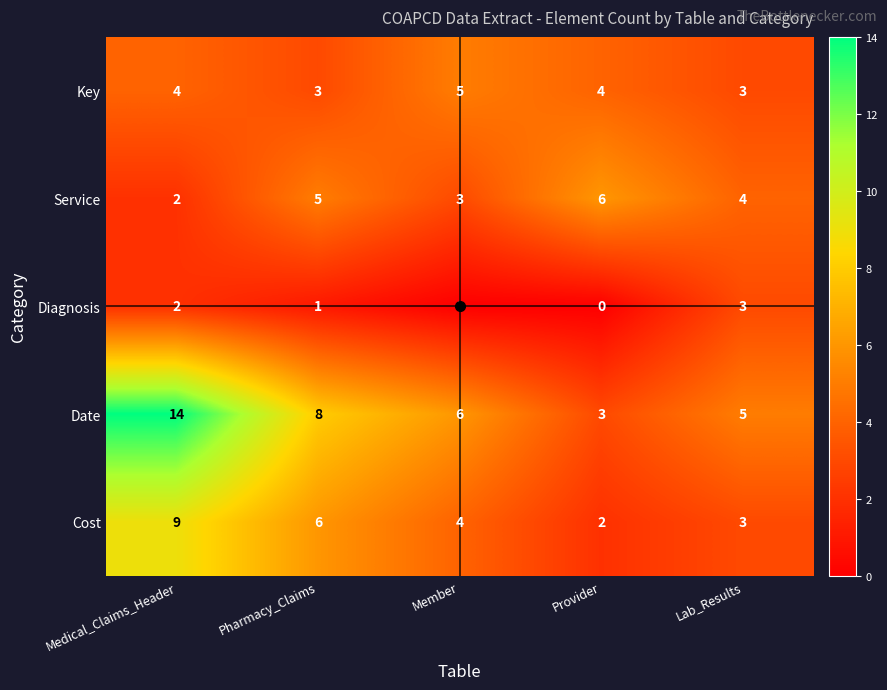

What is the total value across all series at Pharmacy_Claims?

23